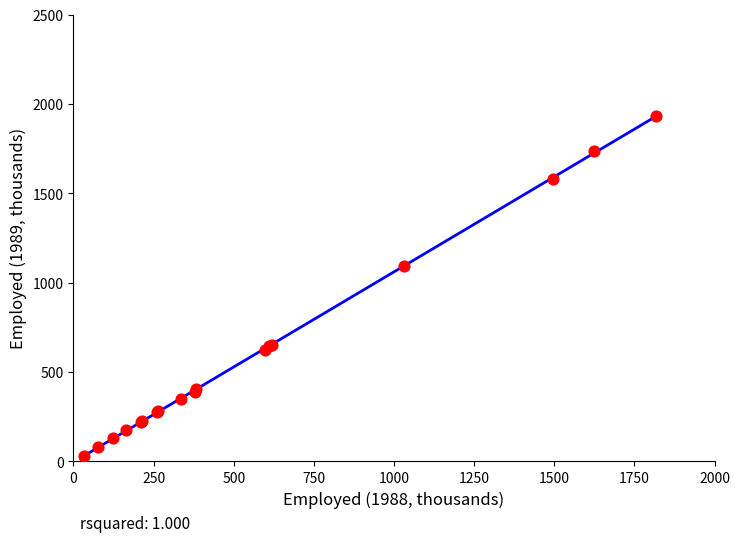

What Y value in the scatter plot is closest to 981?

1095.4